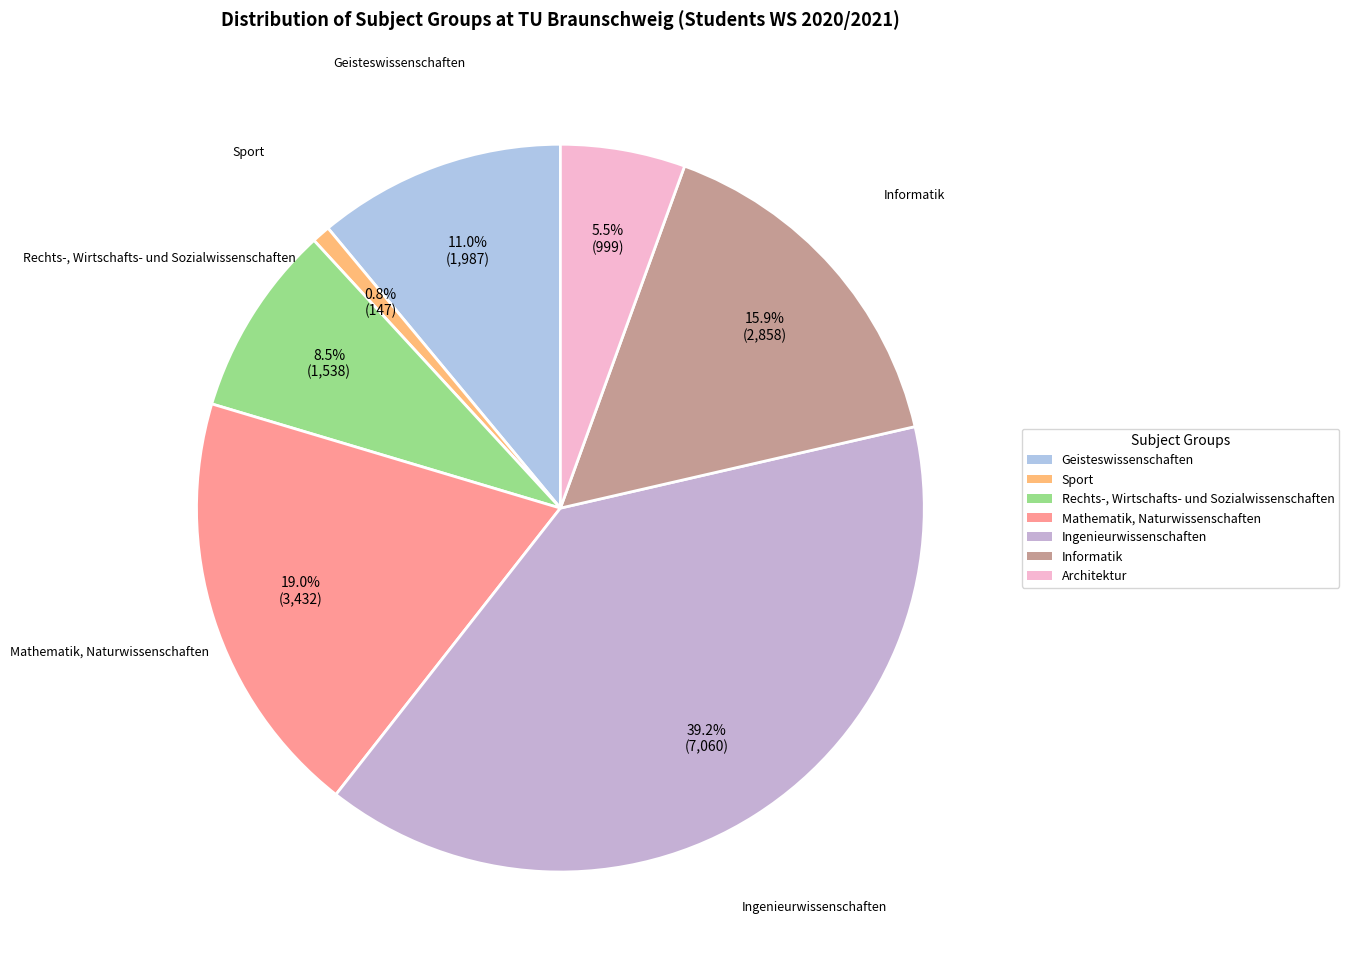

How many segments does this pie chart have?

7